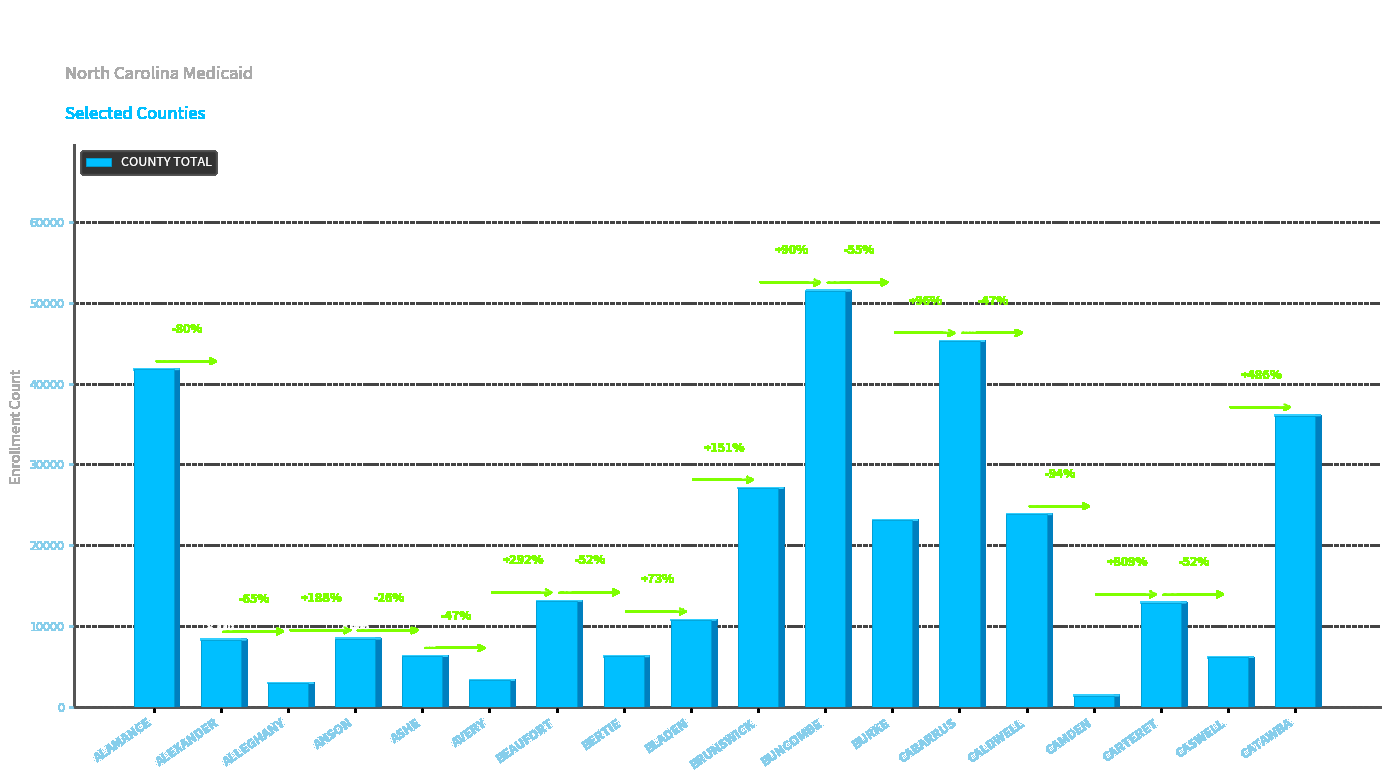

At which category does the chart reach its minimum across all series?

CAMDEN